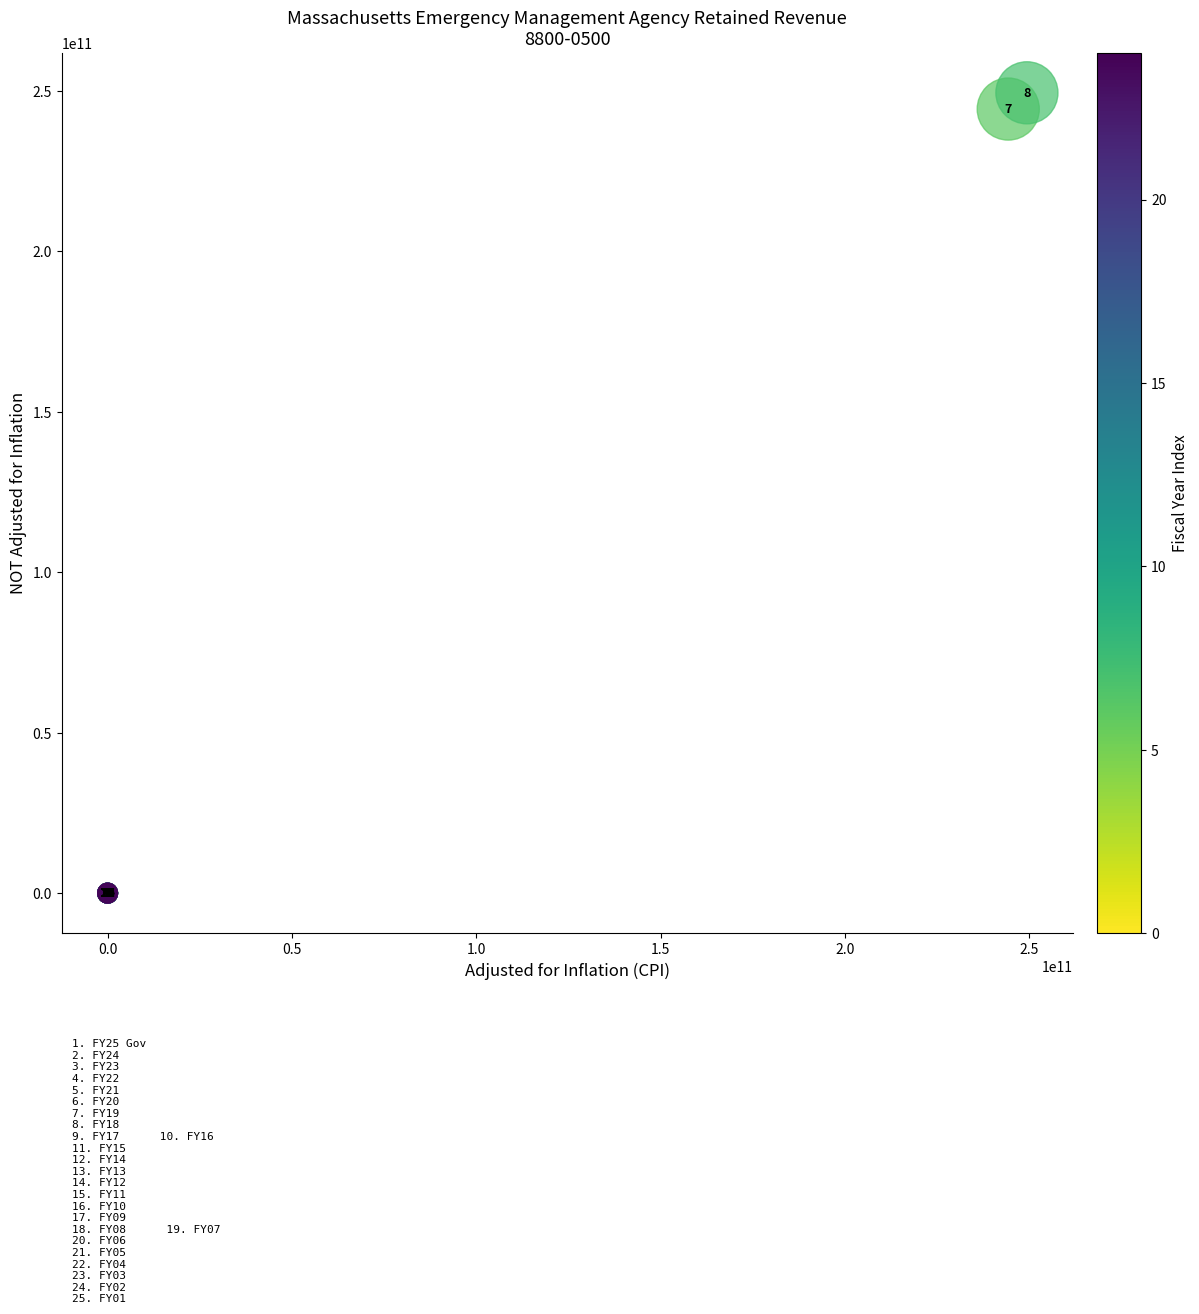

What Y value in the scatter plot is closest to 124700600000?

244335200000